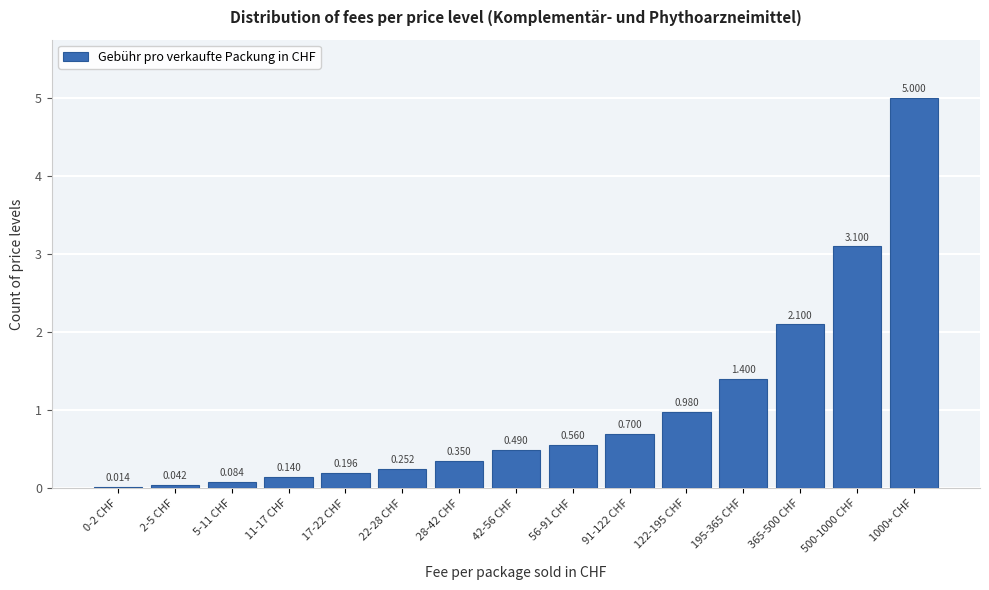

How many distinct data groups are displayed?

1